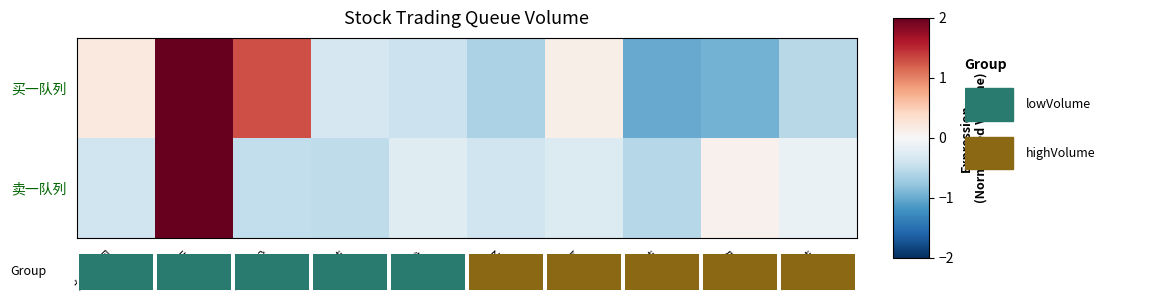

Reading left to right, what are all the values shown in this chart?

买一队列: 九号公司=0.2	中芯国际=2.0	天能股份=1.3	科思科技=-0.3	中控技术=-0.4	明微电子=-0.6	伟创电气=0.1	极米科技=-1.0	银河微电=-1.0	凯因科技=-0.6
卖一队列: 九号公司=-0.4	中芯国际=2.0	天能股份=-0.5	科思科技=-0.5	中控技术=-0.2	明微电子=-0.4	伟创电气=-0.3	极米科技=-0.6	银河微电=0.1	凯因科技=-0.1